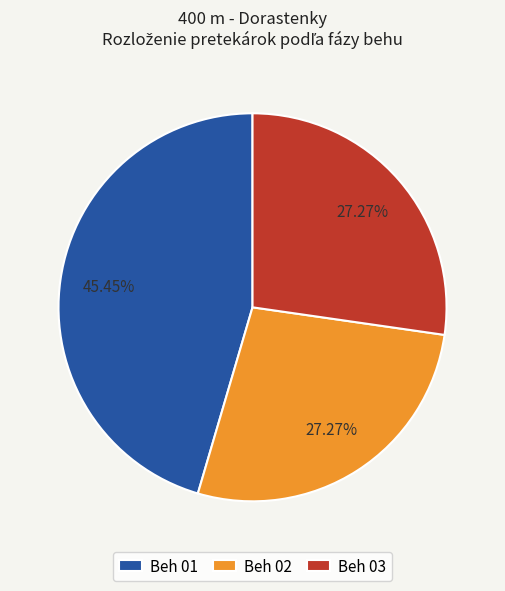

Between Beh 01 and Beh 02, which is larger?

Beh 01